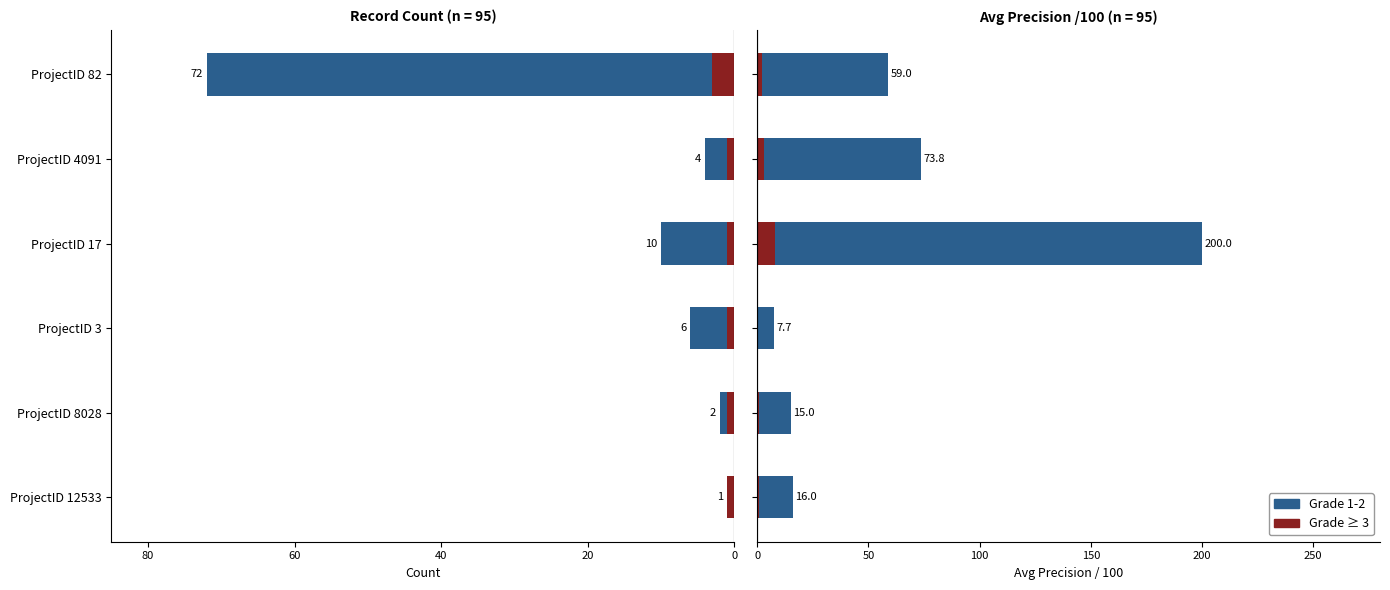

Which series has the largest range (max minus min)?

Grade 1-2